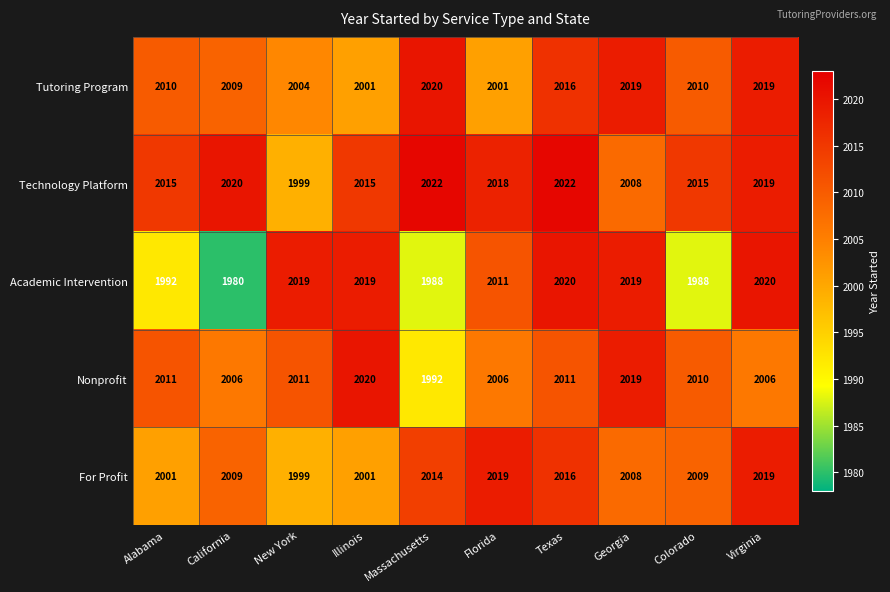

What value does the Technology Platform series have at Alabama?

2015